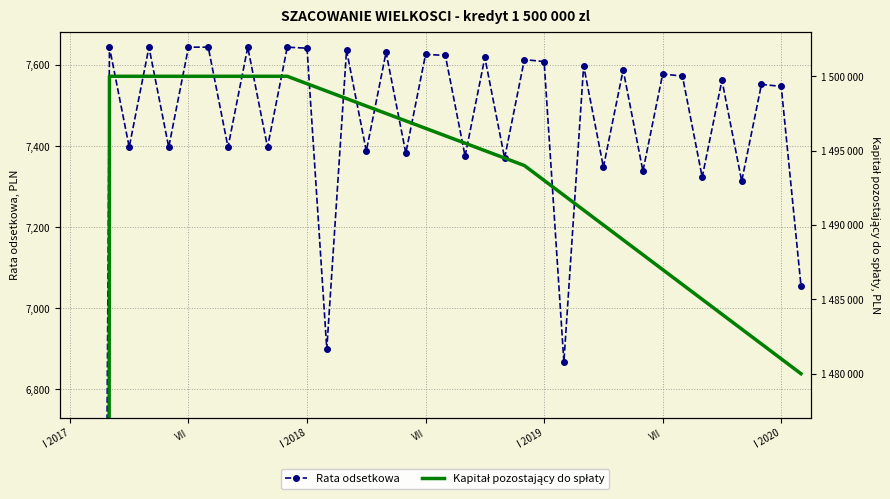

Which series has the widest spread of values?

Kapitał pozostający do spłaty